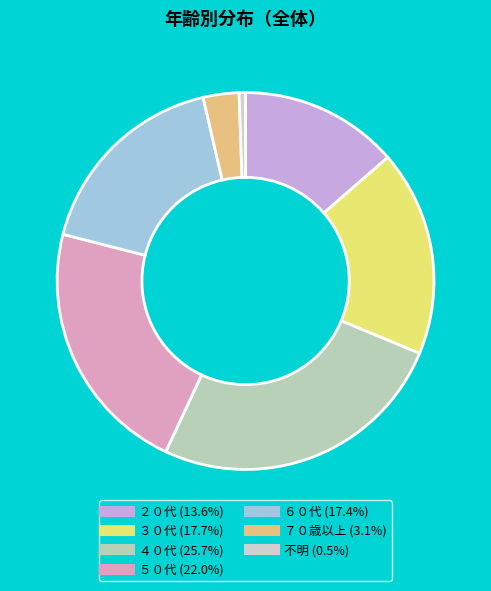

Is ２０代 the majority of the pie?

No